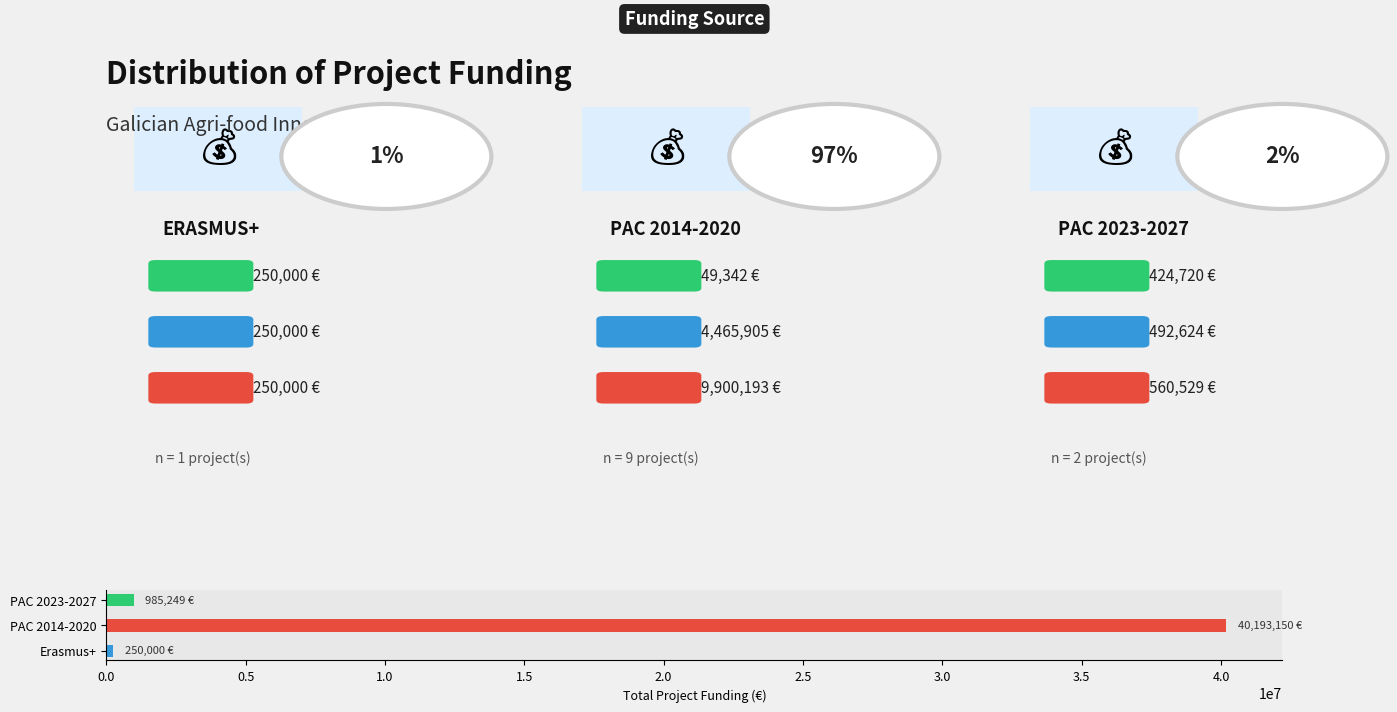

Count the number of categories in the chart.

3